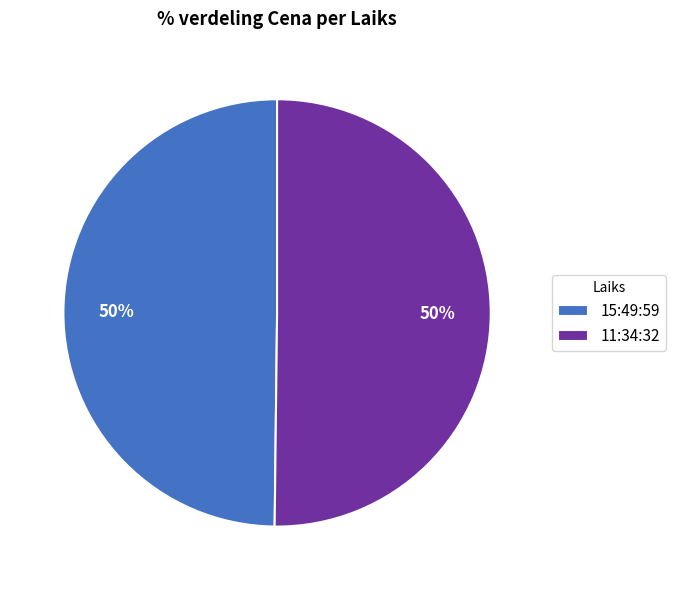

Do 15:49:59 and 11:34:32 together represent more than half of the pie?

Yes